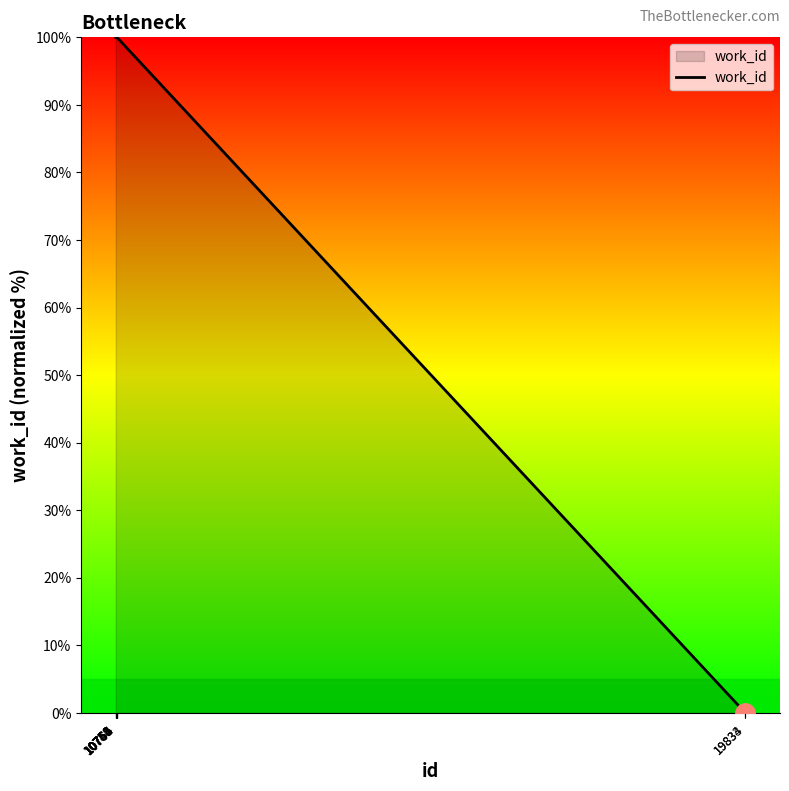

True or false: the data shows 60 at 10763.

False